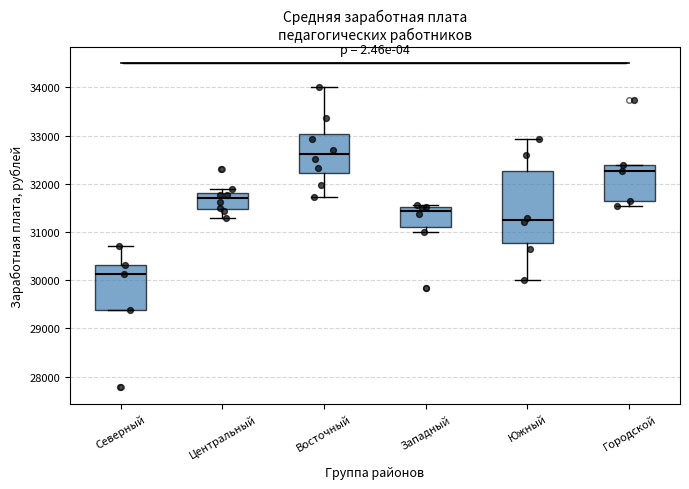

Reading left to right, transcribe this box plot: for each box, give where its median line is, the range the box spans, and where its two whiskers end, as read against the y-axis. The values are not printed on the chart, so give them approximately, as read against the axis.

Северный: median 30100, box 29400 to 30300, whiskers 29400 to 30700
Центральный: median 31700, box 31500 to 31800, whiskers 31300 to 31900
Восточный: median 32600, box 32200 to 33000, whiskers 31700 to 34000
Западный: median 31400, box 31100 to 31500, whiskers 31000 to 31600
Южный: median 31200, box 30800 to 32300, whiskers 30000 to 32900
Городской: median 32300, box 31700 to 32400, whiskers 31500 to 32400